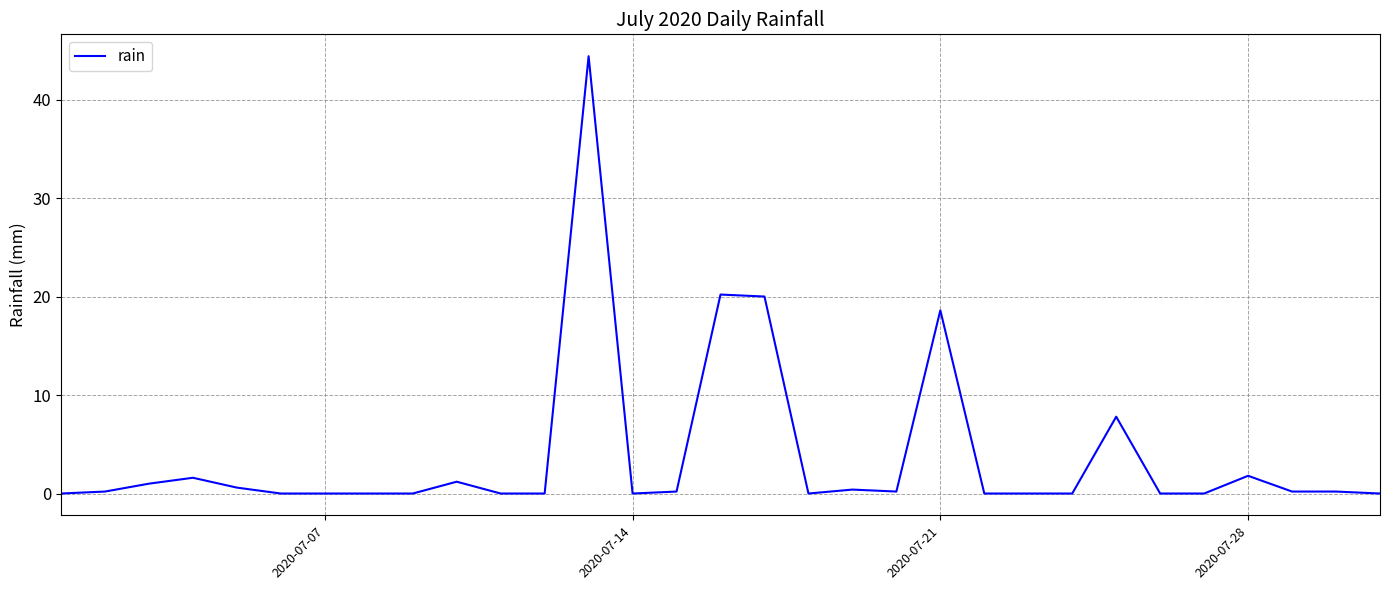

What is the maximum value shown in the chart?

44.4